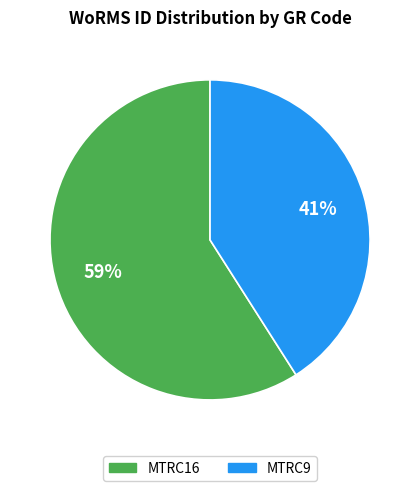

What is the smallest slice in the pie chart?

MTRC9